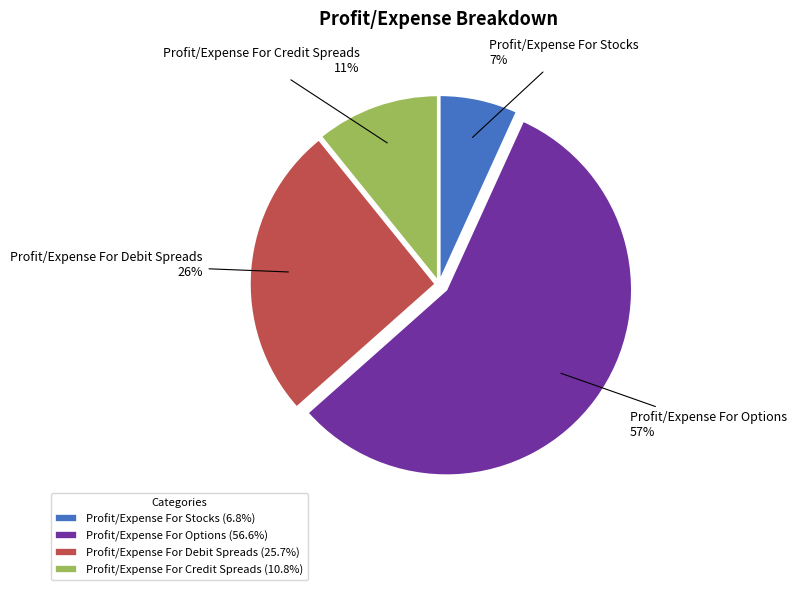

To the nearest percent, what portion does Profit/Expense For Credit Spreads represent?

11%